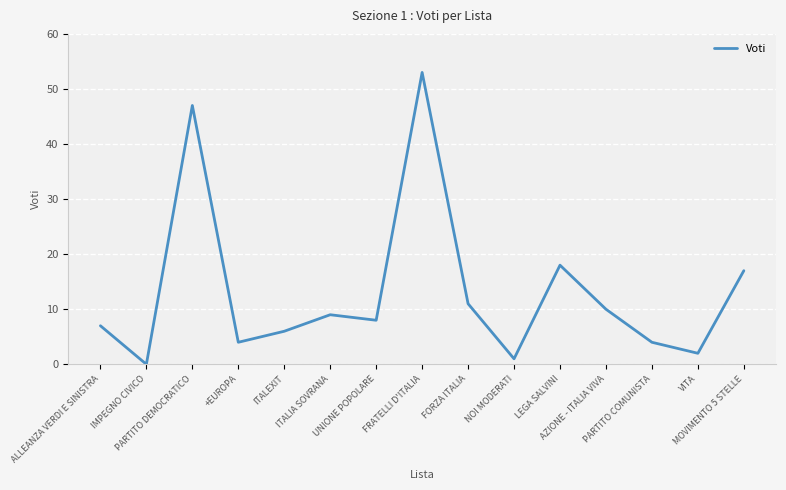

Where does the data first go above 8?

PARTITO DEMOCRATICO